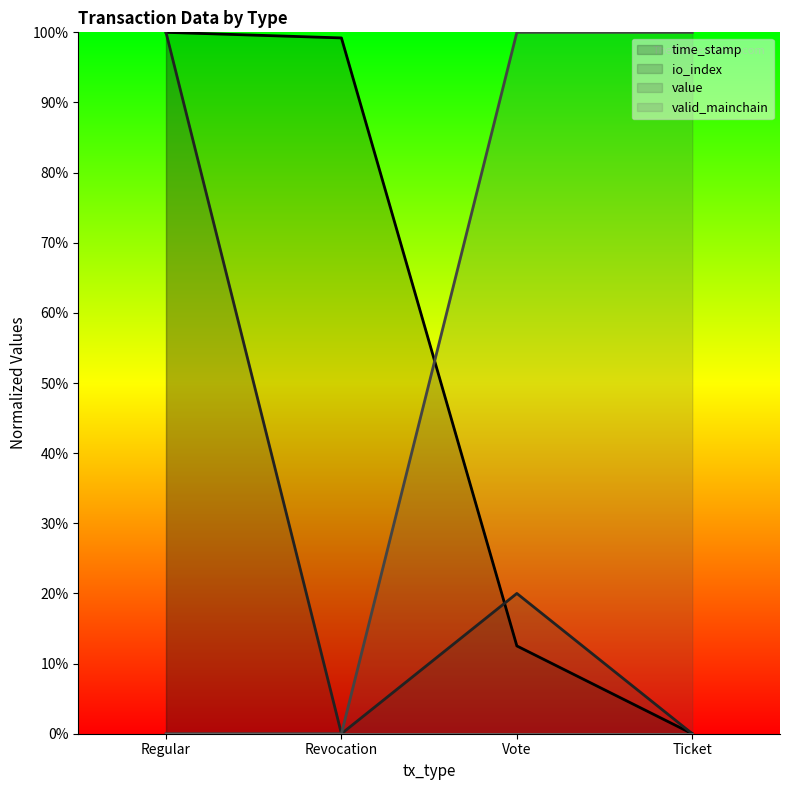

What is the sum of all io_index values?

120.0